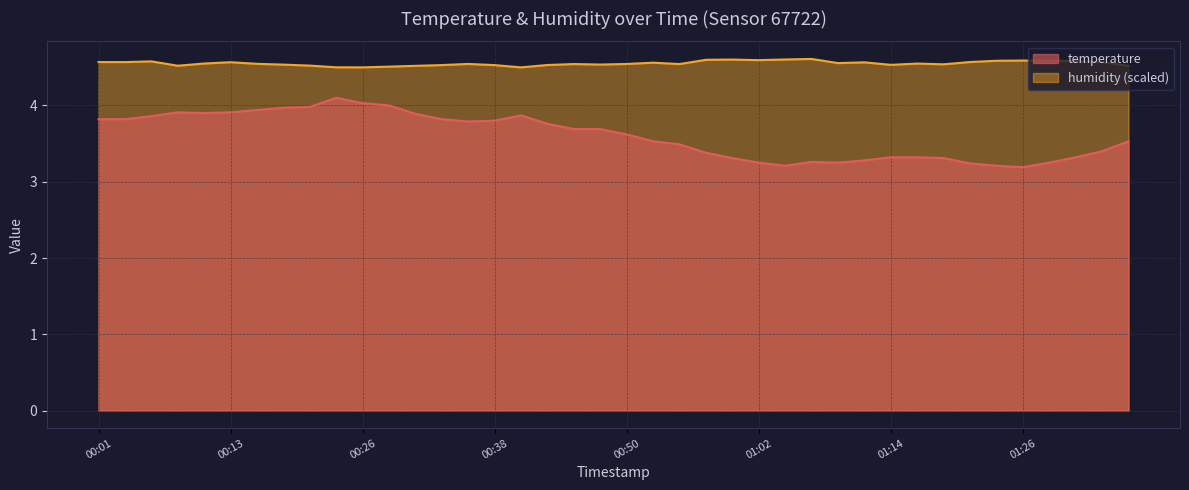

What is the value of the temperature point at the 13th from the left?

3.9